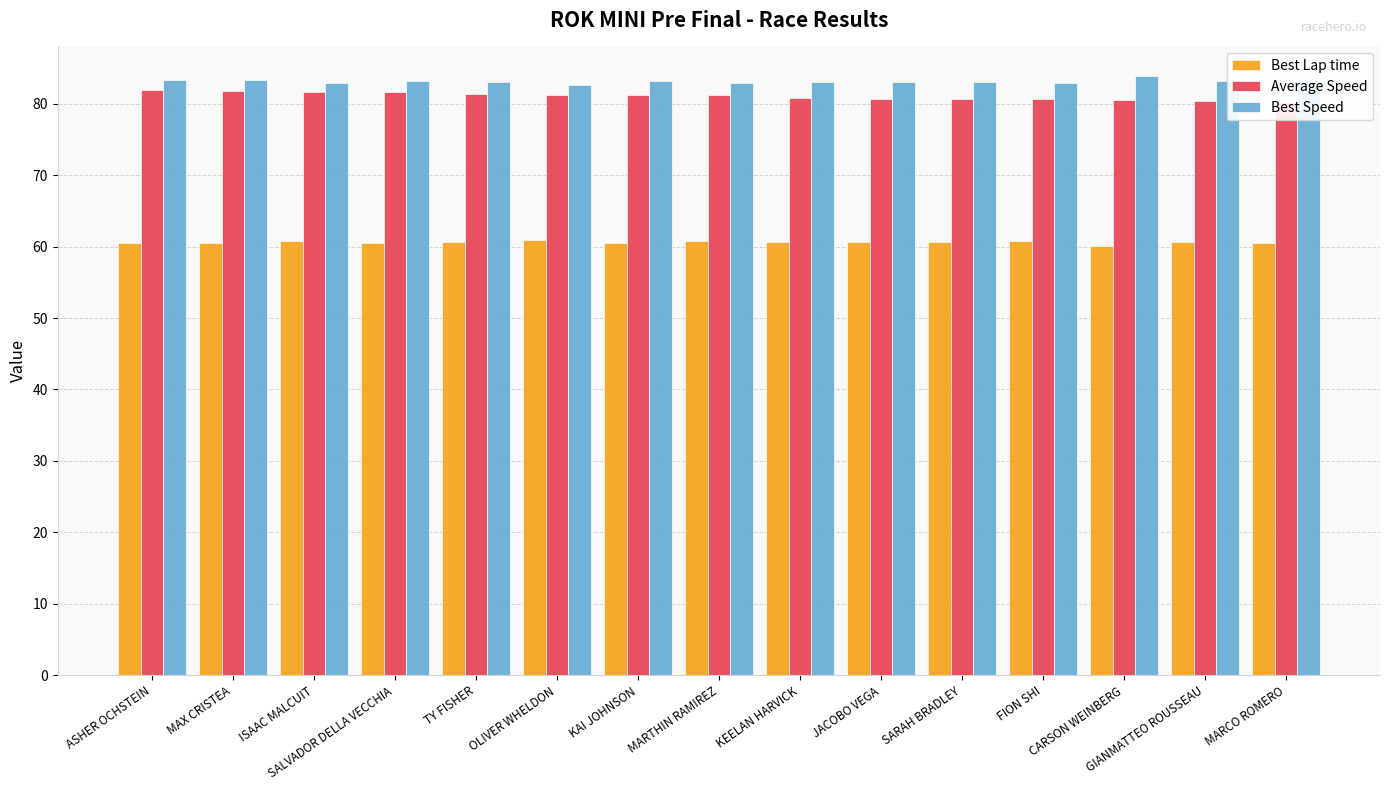

List the labels in order of Average Speed value, largest first.

ASHER OCHSTEIN, MAX CRISTEA, ISAAC MALCUIT, SALVADOR DELLA VECCHIA, TY FISHER, OLIVER WHELDON, KAI JOHNSON, MARTHIN RAMIREZ, KEELAN HARVICK, JACOBO VEGA, SARAH BRADLEY, FION SHI, CARSON WEINBERG, GIANMATTEO ROUSSEAU, MARCO ROMERO